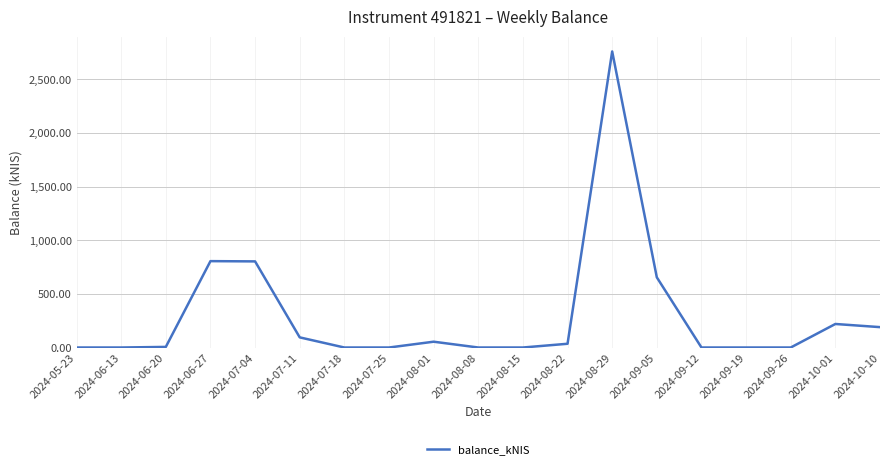

How many values are below 5?

9